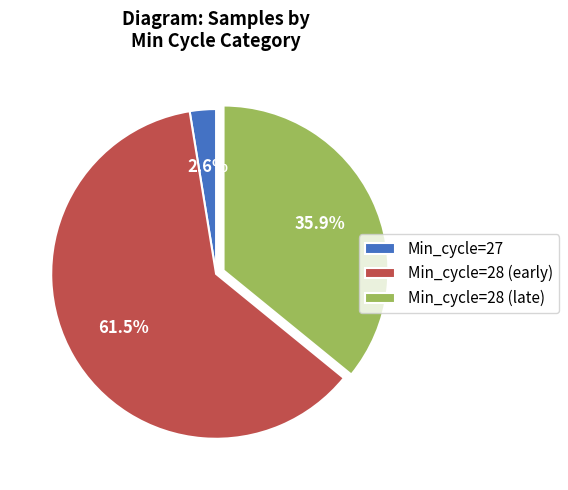

Does Min_cycle=28 (late) account for over 50% of the chart?

No